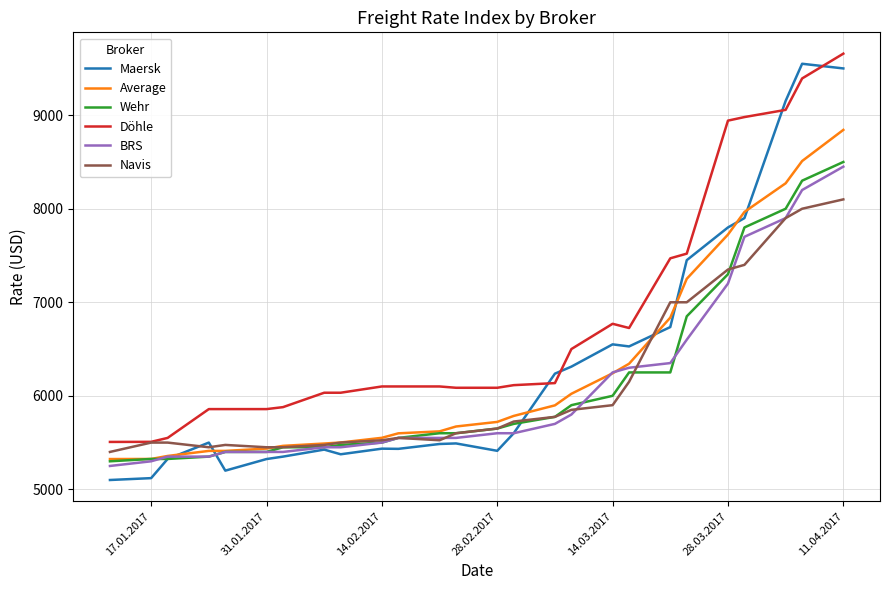

What is the maximum value shown in the chart?

9658